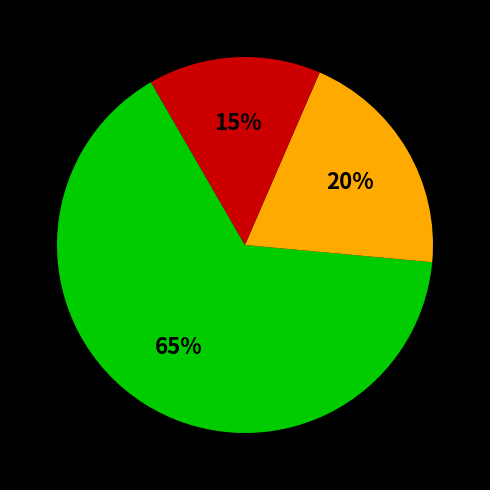

To the nearest percent, what is the average slice percentage?

33%